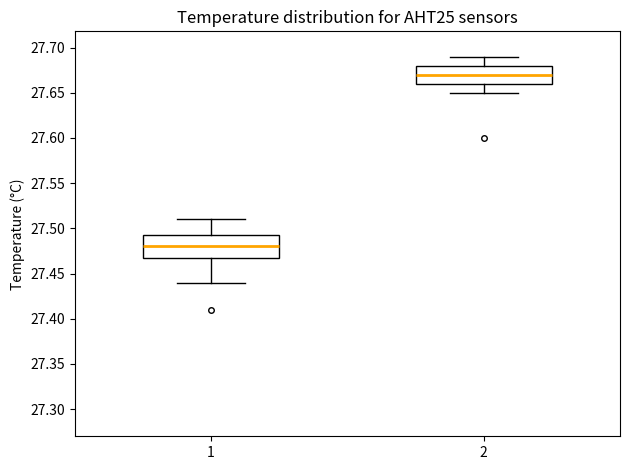

Reading left to right, read every box against the y-axis: the position of its median line, the range the box covers, and the ends of its whiskers. The values are not printed on the chart, so give them approximately, as read against the axis.

1: median 27.480, box 27.470 to 27.495, whiskers 27.440 to 27.510
2: median 27.670, box 27.660 to 27.680, whiskers 27.650 to 27.690